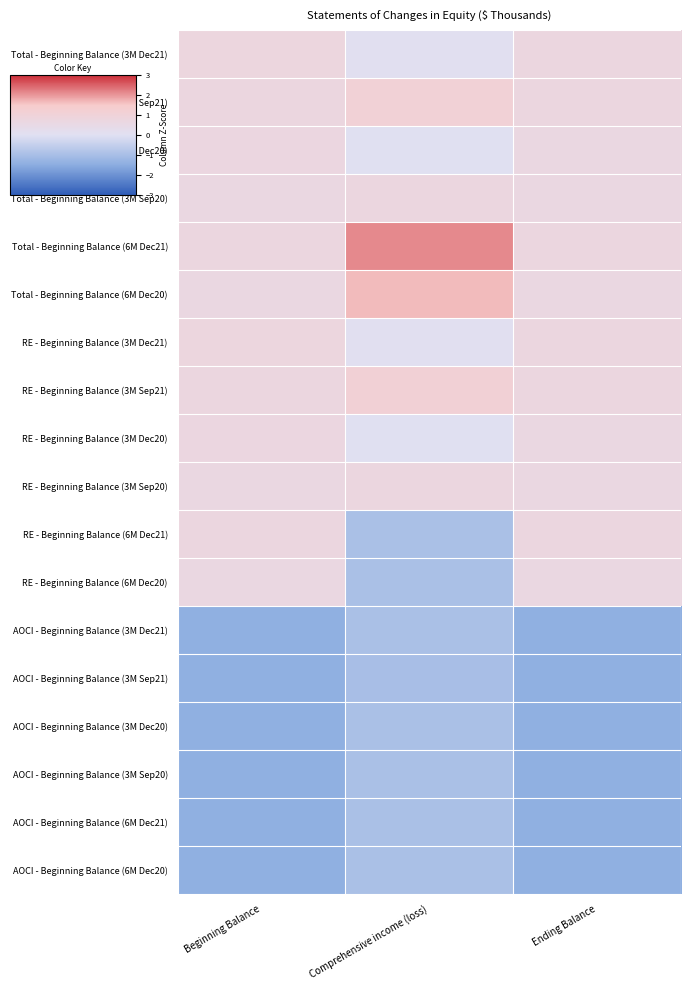

Reading left to right, transcribe all the data shown in this chart.

Total - Beginning Balance (3M Dec21): Beginning Balance=0.8	Comprehensive income (loss)=0.1	Ending Balance=0.7
Total - Beginning Balance (3M Sep21): Beginning Balance=0.7	Comprehensive income (loss)=1.1	Ending Balance=0.7
Total - Beginning Balance (3M Dec20): Beginning Balance=0.7	Comprehensive income (loss)=0.0	Ending Balance=0.7
Total - Beginning Balance (3M Sep20): Beginning Balance=0.7	Comprehensive income (loss)=0.7	Ending Balance=0.7
Total - Beginning Balance (6M Dec21): Beginning Balance=0.7	Comprehensive income (loss)=2.1	Ending Balance=0.7
Total - Beginning Balance (6M Dec20): Beginning Balance=0.7	Comprehensive income (loss)=1.7	Ending Balance=0.7
RE - Beginning Balance (3M Dec21): Beginning Balance=0.8	Comprehensive income (loss)=0.1	Ending Balance=0.7
RE - Beginning Balance (3M Sep21): Beginning Balance=0.7	Comprehensive income (loss)=1.1	Ending Balance=0.7
RE - Beginning Balance (3M Dec20): Beginning Balance=0.7	Comprehensive income (loss)=0.0	Ending Balance=0.7
RE - Beginning Balance (3M Sep20): Beginning Balance=0.7	Comprehensive income (loss)=0.7	Ending Balance=0.7
RE - Beginning Balance (6M Dec21): Beginning Balance=0.7	Comprehensive income (loss)=-0.9	Ending Balance=0.7
RE - Beginning Balance (6M Dec20): Beginning Balance=0.7	Comprehensive income (loss)=-0.9	Ending Balance=0.7
AOCI - Beginning Balance (3M Dec21): Beginning Balance=-1.4	Comprehensive income (loss)=-0.9	Ending Balance=-1.4
AOCI - Beginning Balance (3M Sep21): Beginning Balance=-1.4	Comprehensive income (loss)=-1.0	Ending Balance=-1.4
AOCI - Beginning Balance (3M Dec20): Beginning Balance=-1.4	Comprehensive income (loss)=-0.9	Ending Balance=-1.4
AOCI - Beginning Balance (3M Sep20): Beginning Balance=-1.4	Comprehensive income (loss)=-1.0	Ending Balance=-1.4
AOCI - Beginning Balance (6M Dec21): Beginning Balance=-1.4	Comprehensive income (loss)=-0.9	Ending Balance=-1.4
AOCI - Beginning Balance (6M Dec20): Beginning Balance=-1.4	Comprehensive income (loss)=-0.9	Ending Balance=-1.4